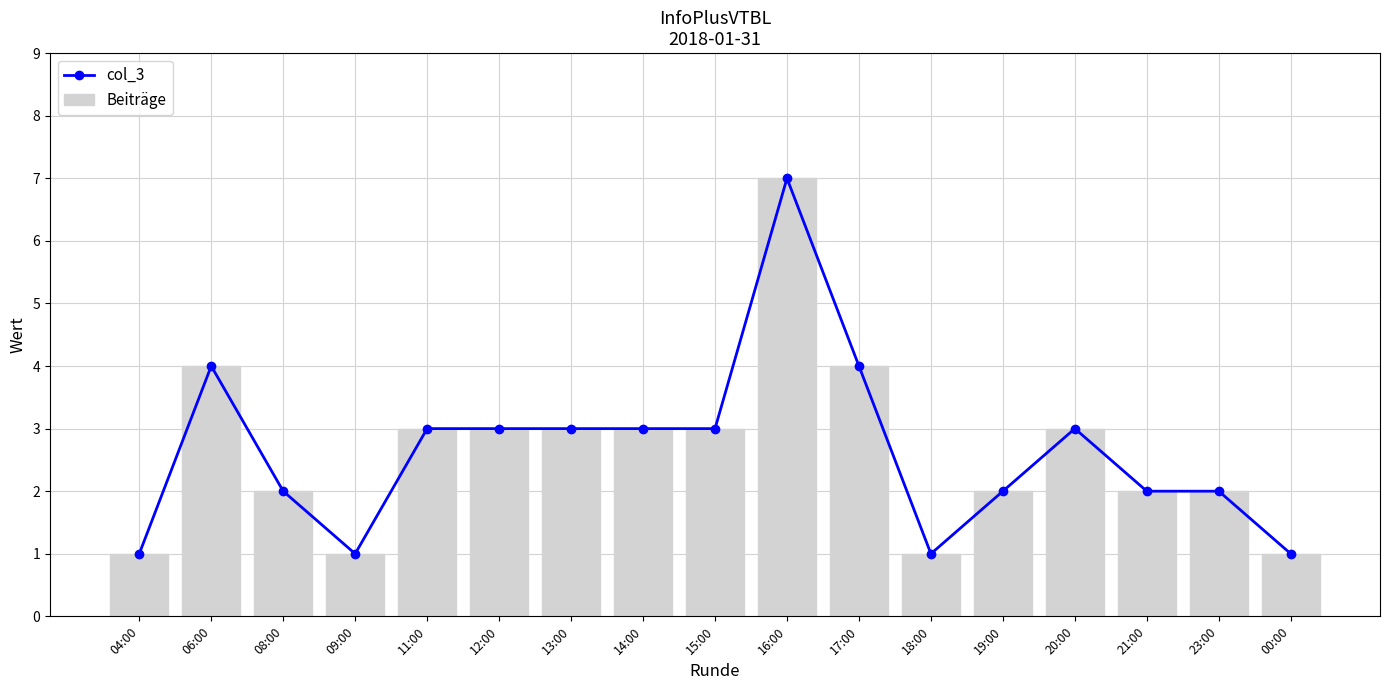

Reading right to left, what are all the values shown in this chart?

col_3: 1	2	2	3	2	1	4	7	3	3	3	3	3	1	2	4	1
Beiträge: 1	2	2	3	2	1	4	7	3	3	3	3	3	1	2	4	1